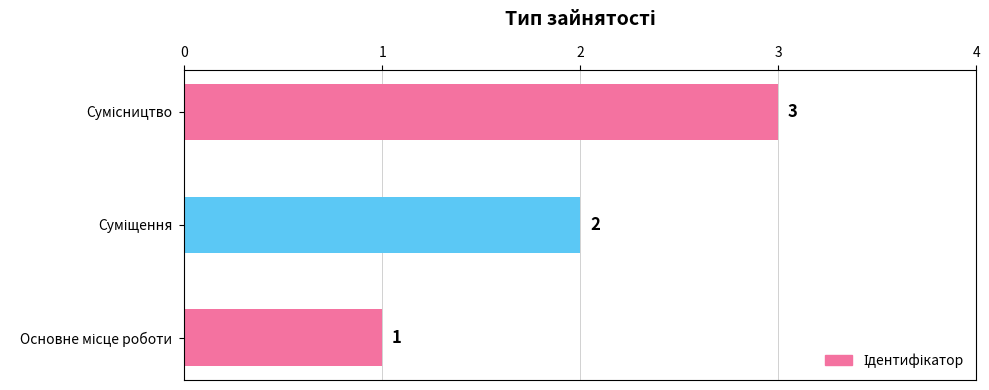

How many values are between 1 and 3?

3